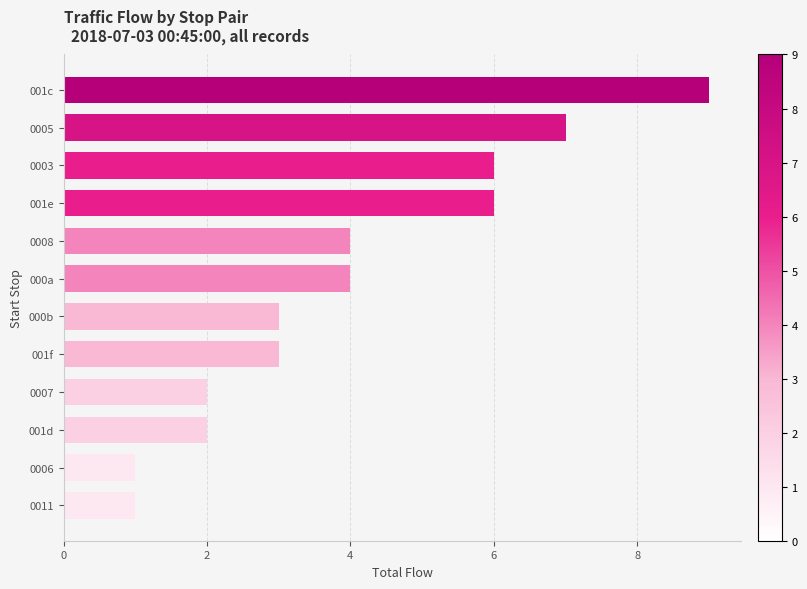

Reading bottom to top, list all the values displayed in this chart.

1	1	2	2	3	3	4	4	6	6	7	9